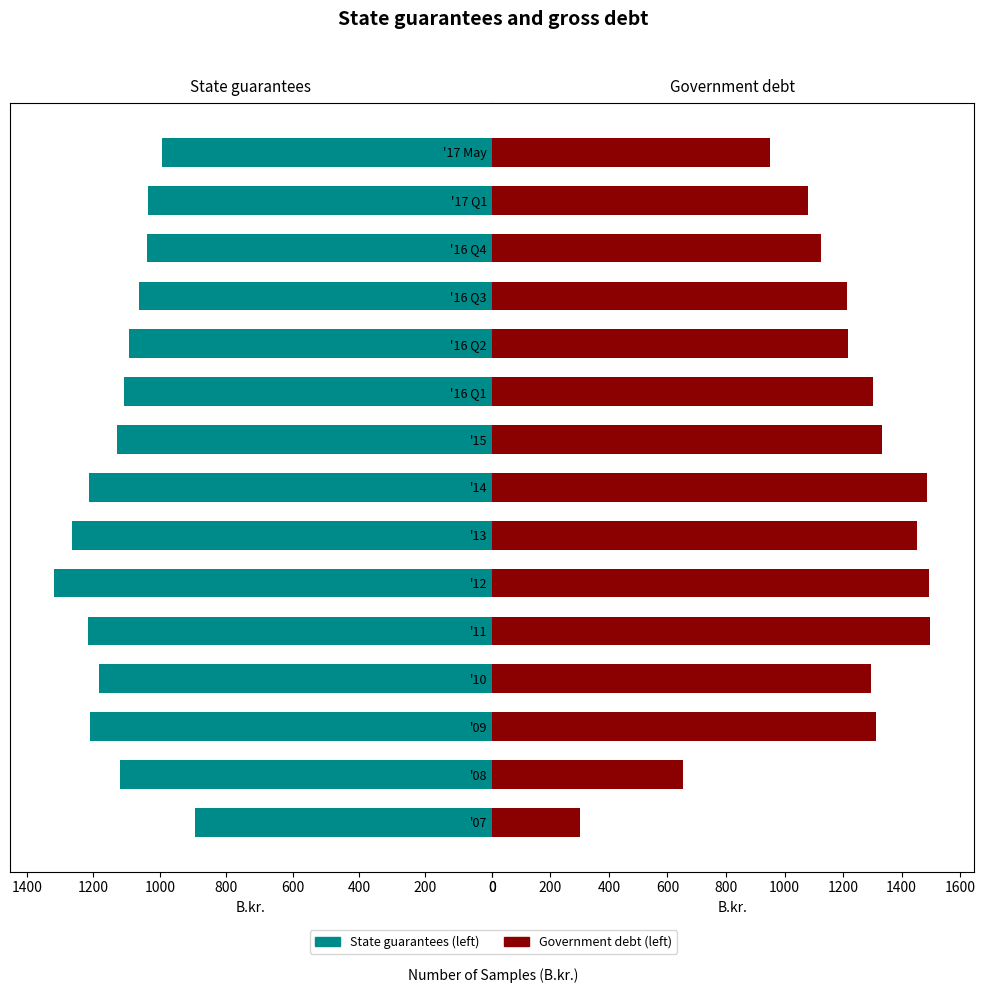

Which series has the largest range (max minus min)?

Government debt (left)